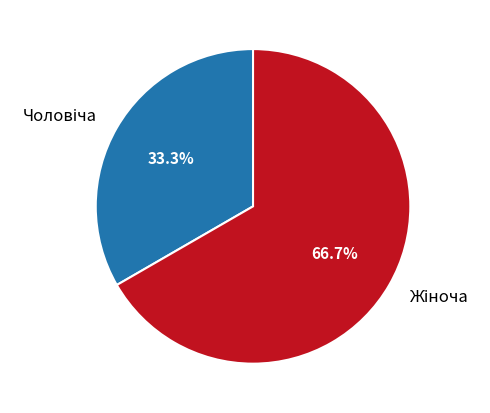

How many slices are in this pie chart?

2